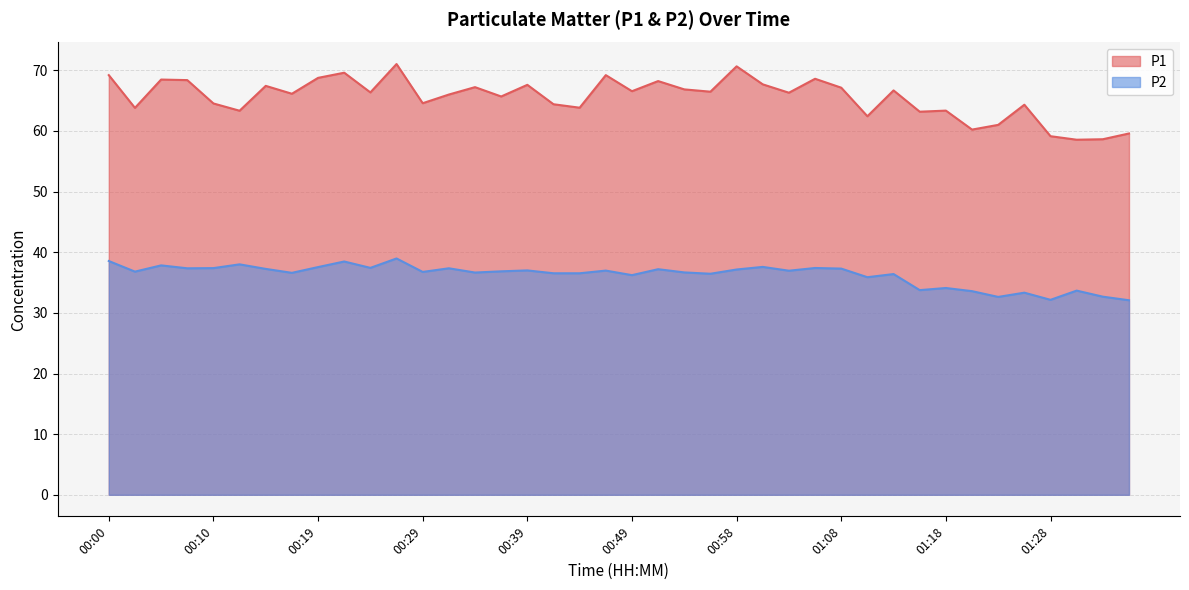

How many lines are shown in the chart?

2